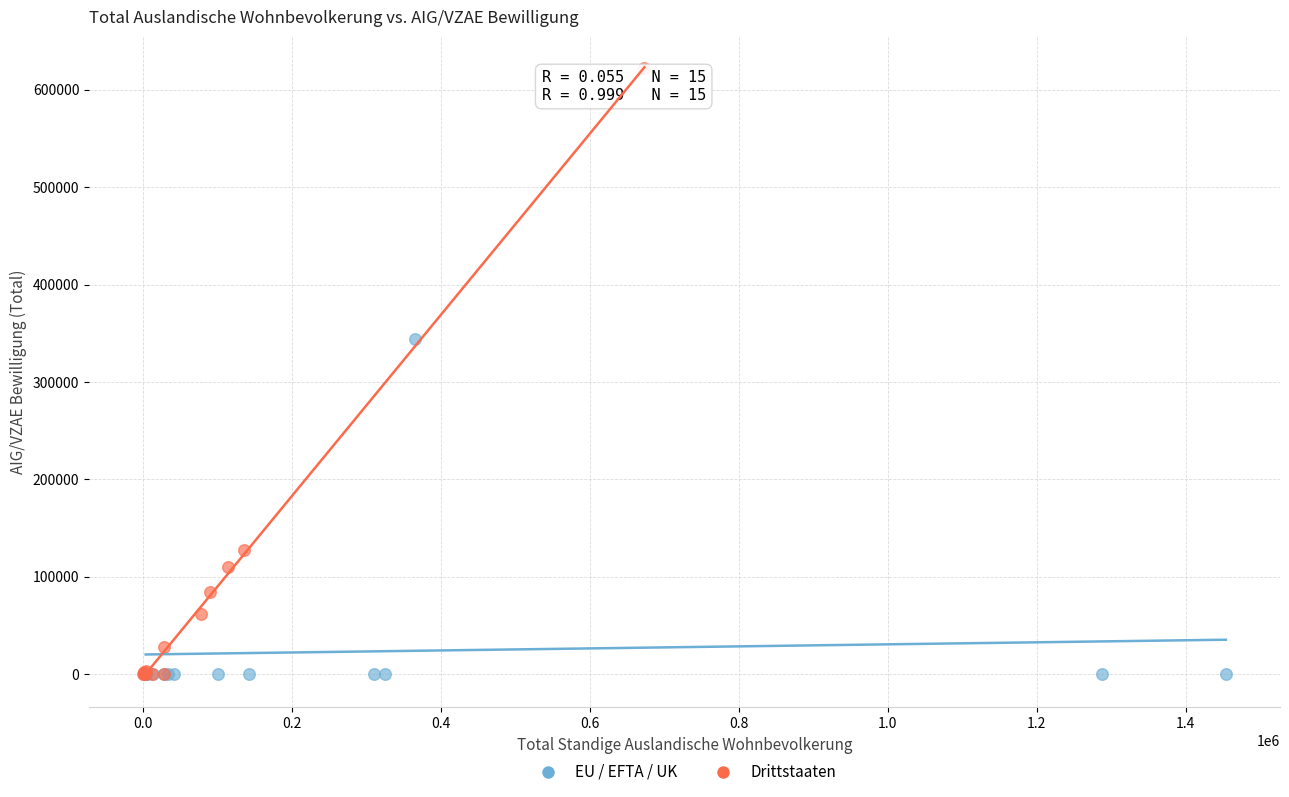

Which series has the largest Y range (max minus min)?

Drittstaaten